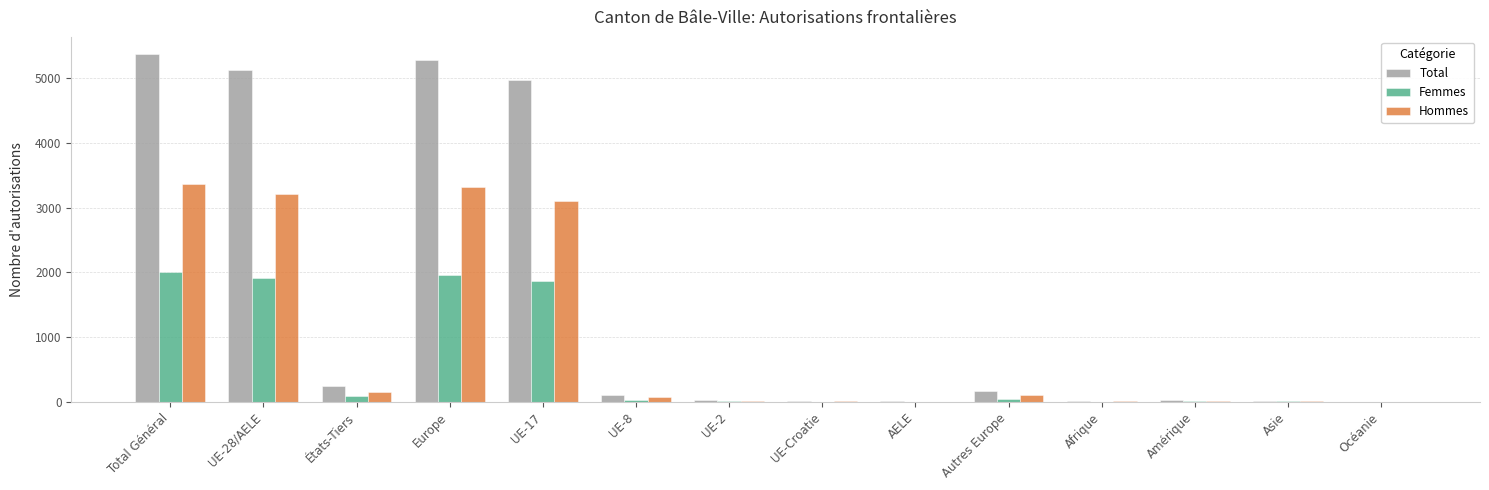

How many distinct data groups are displayed?

3